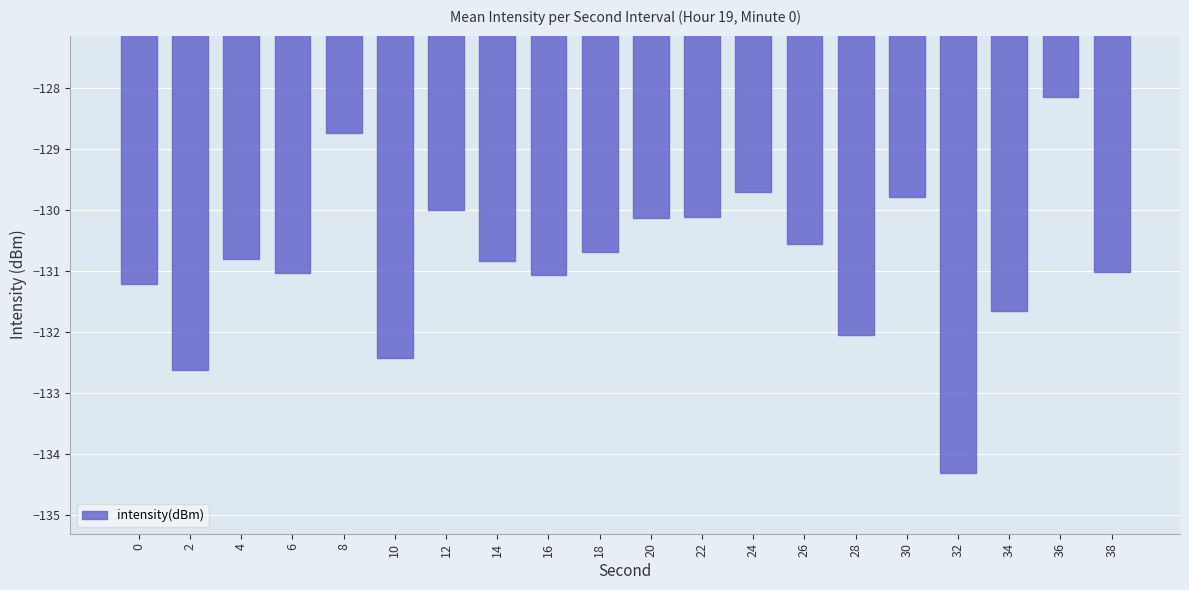

What is the approximate value at 30?

-129.8